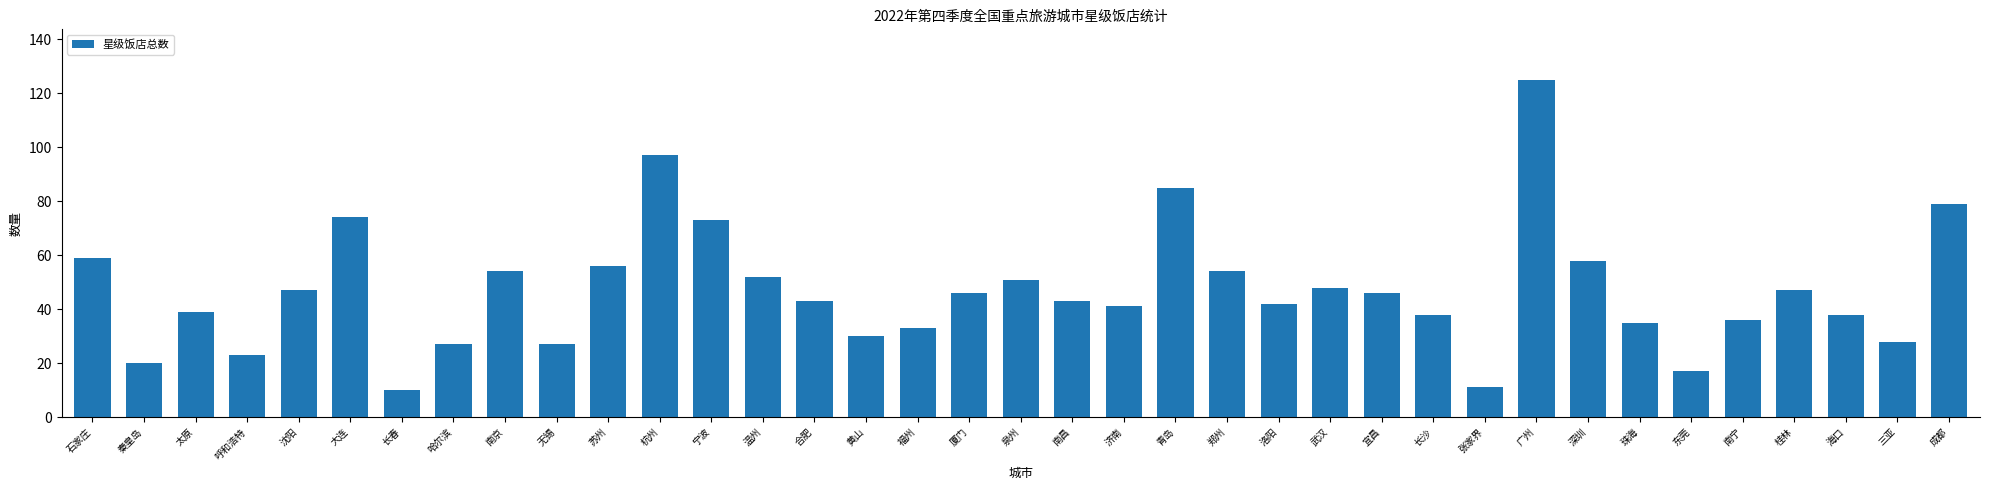

What is the minimum value shown in the chart?

10